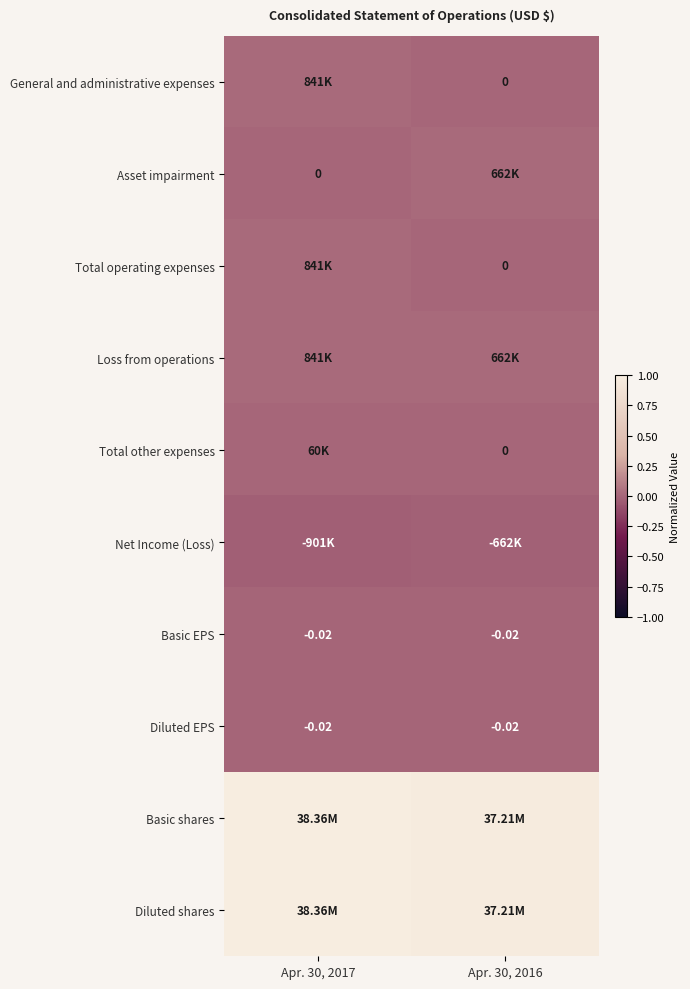

What is the difference between the highest and lowest values at Apr. 30, 2016?

1.0